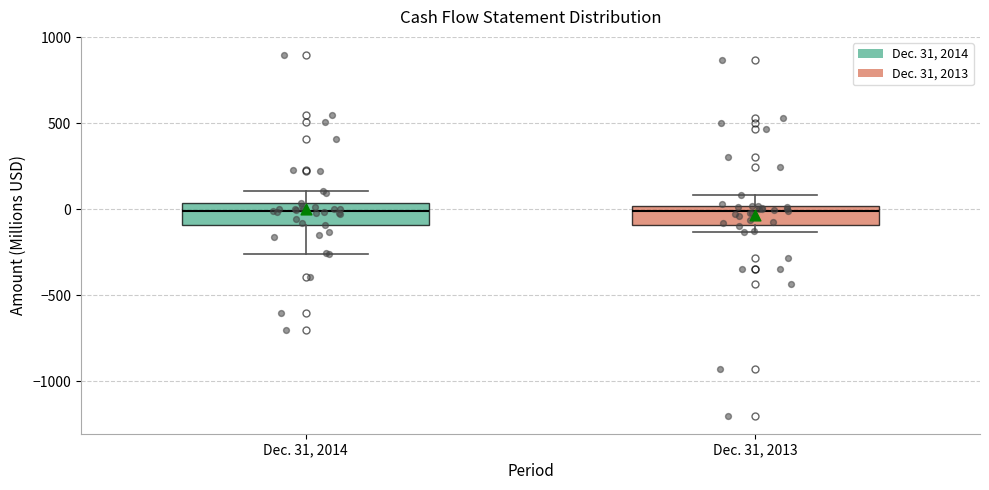

Where does the upper whisker of the box for Dec. 31, 2013 end on the y-axis? The values are not printed on the chart, so give them approximately, as read against the axis.

100